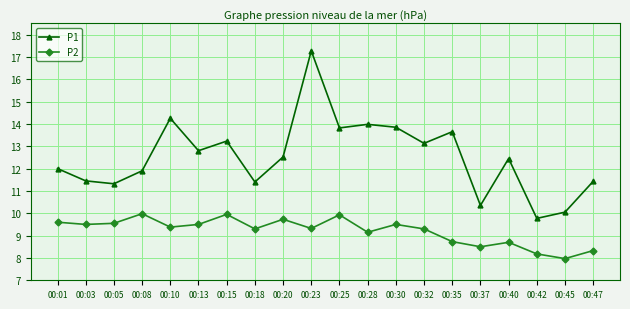

How many distinct data groups are displayed?

2